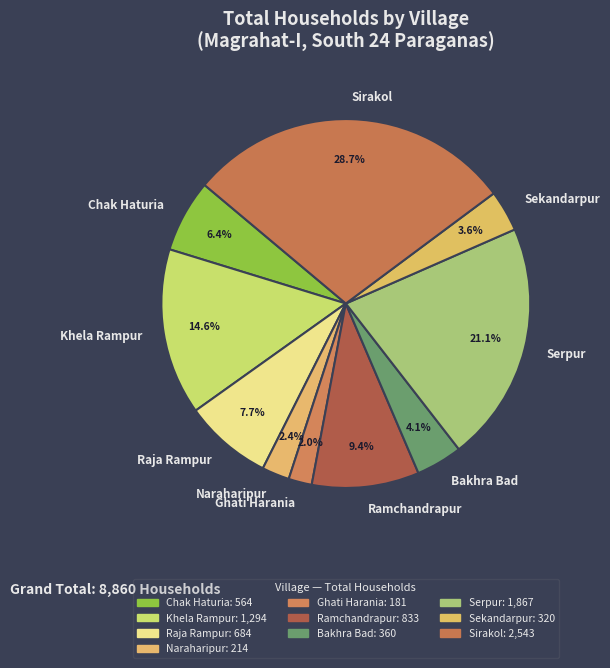

Approximately how many times larger is the value at Bakhra Bad compared to Naraharipur?

1.7